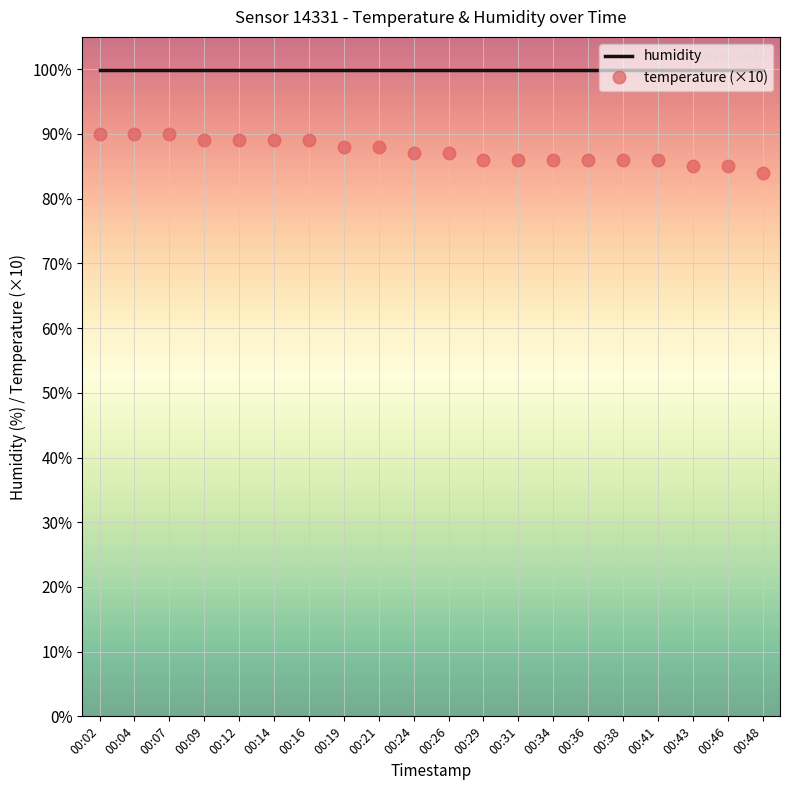

What is the sum of all temperature (×10) values?

1746.0